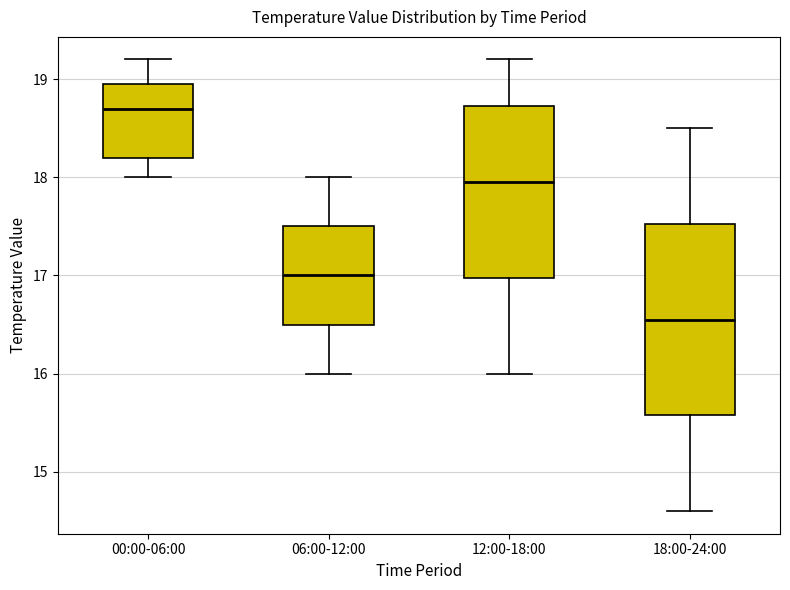

Comparing the boxes themselves (not the whiskers), which one is the tallest?

18:00-24:00